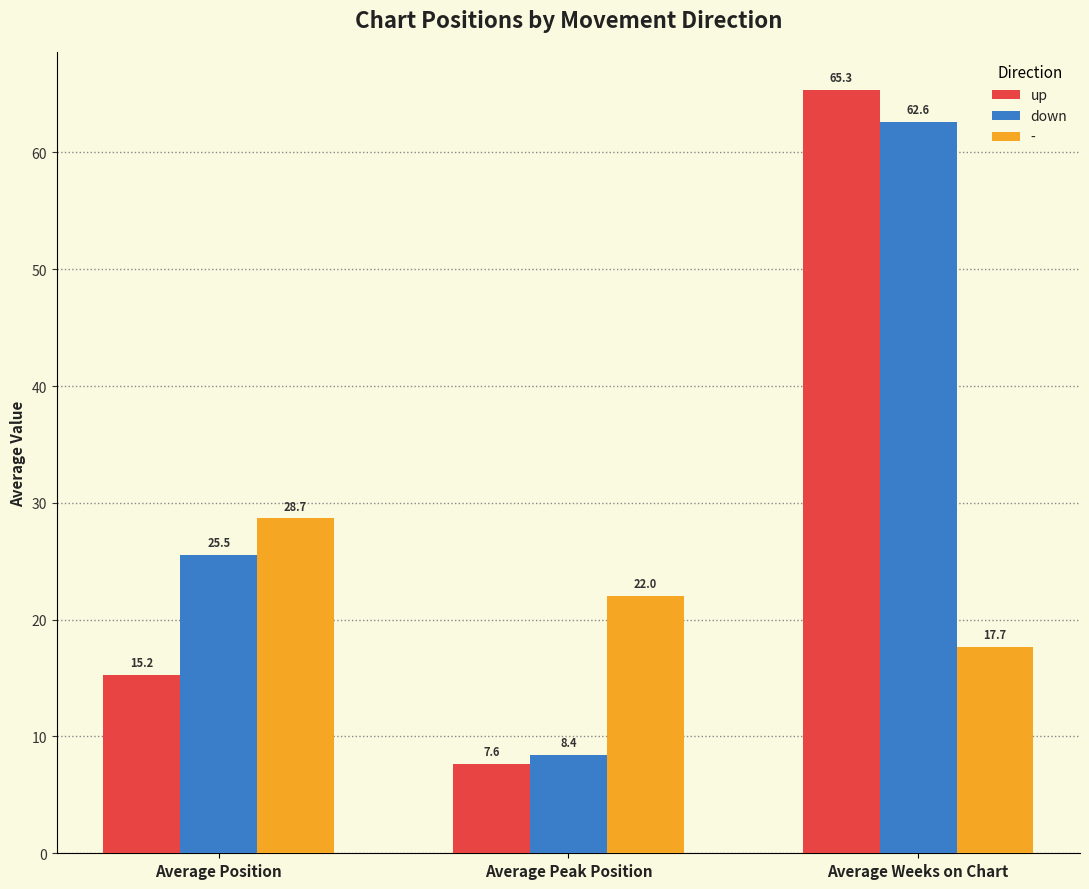

Read the down value at Average Weeks on Chart.

62.6